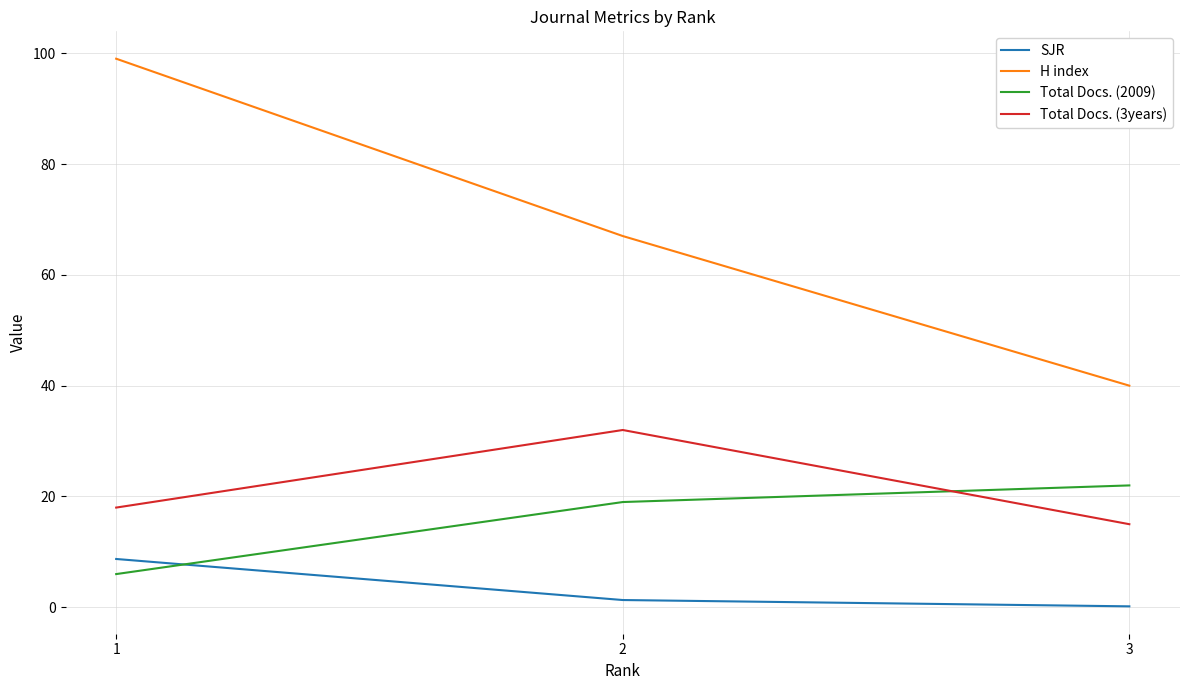

What are all the series names shown in the legend?

SJR, H index, Total Docs. (2009), Total Docs. (3years)